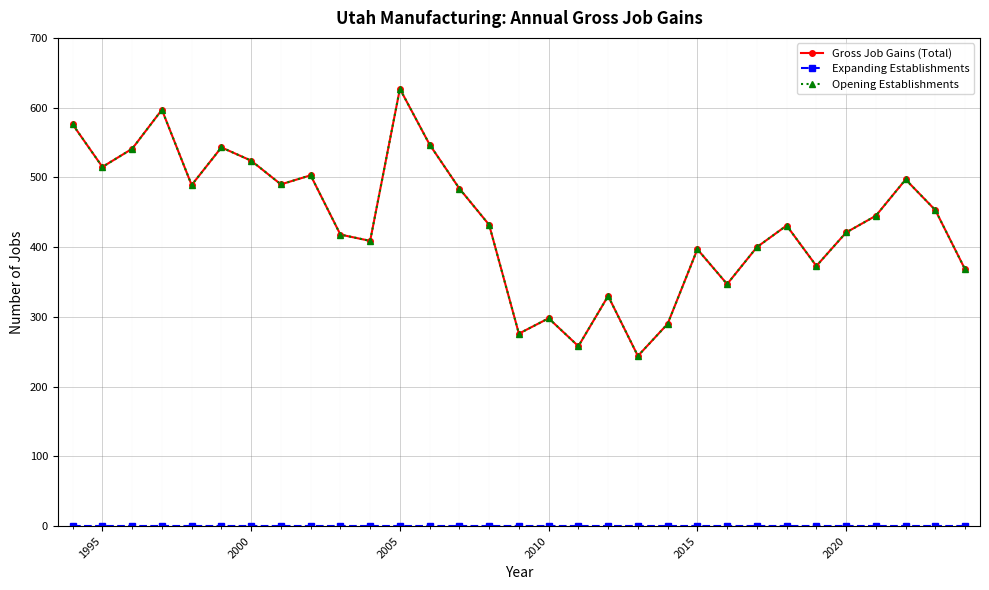

What is the difference between the maximum and minimum values in the Opening Establishments series?

383